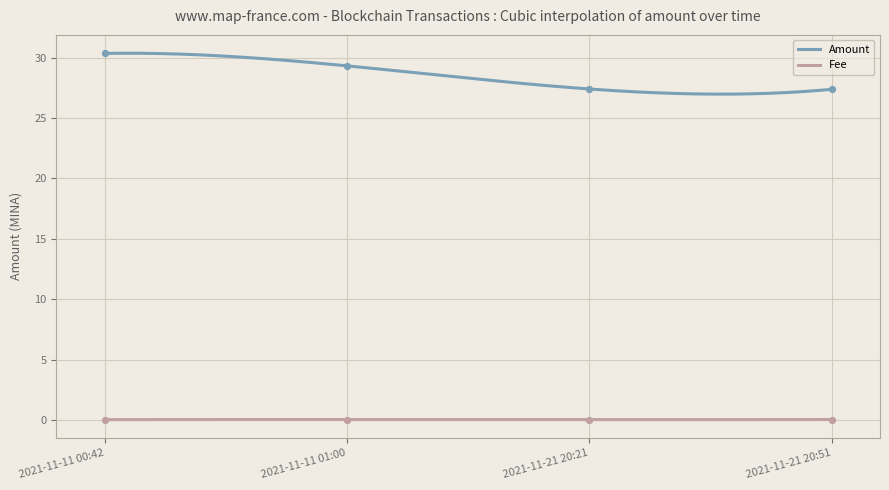

Which series has the largest total across all categories?

Amount